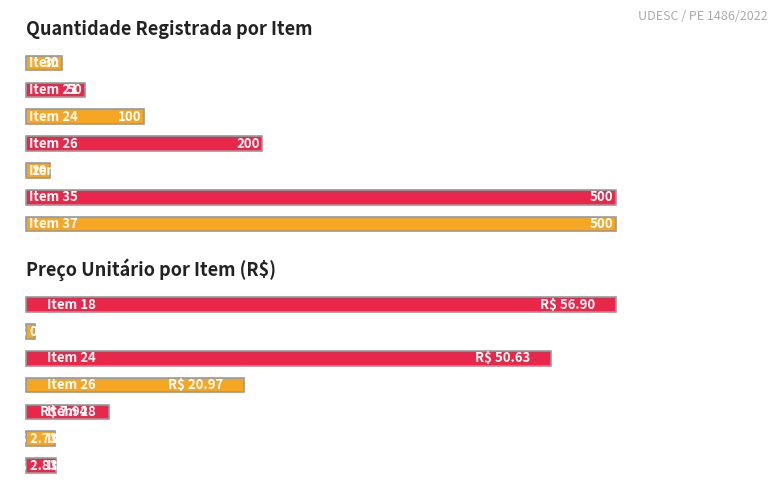

Which series has the largest total across all categories?

Qtde Registrada